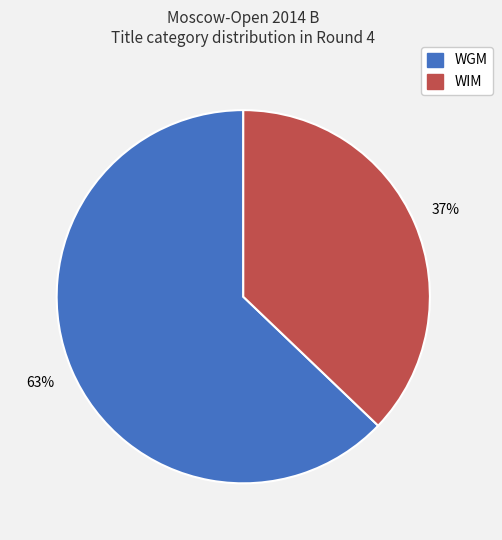

Is it true that WGM is 52% of the pie?

False